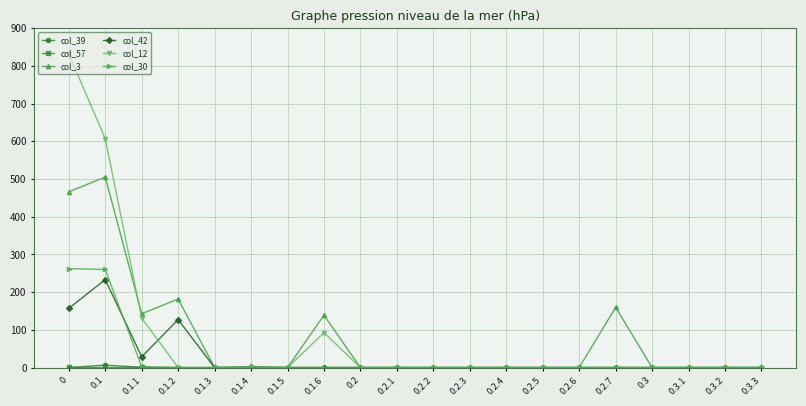

Does the chart display data point markers on the line(s)?

Yes